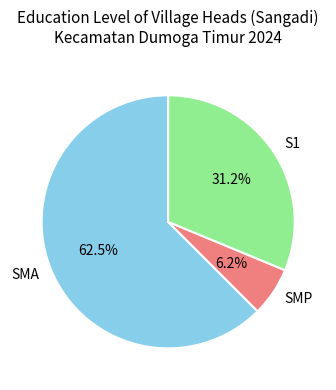

True or false: S1 accounts for 22% of the total.

False